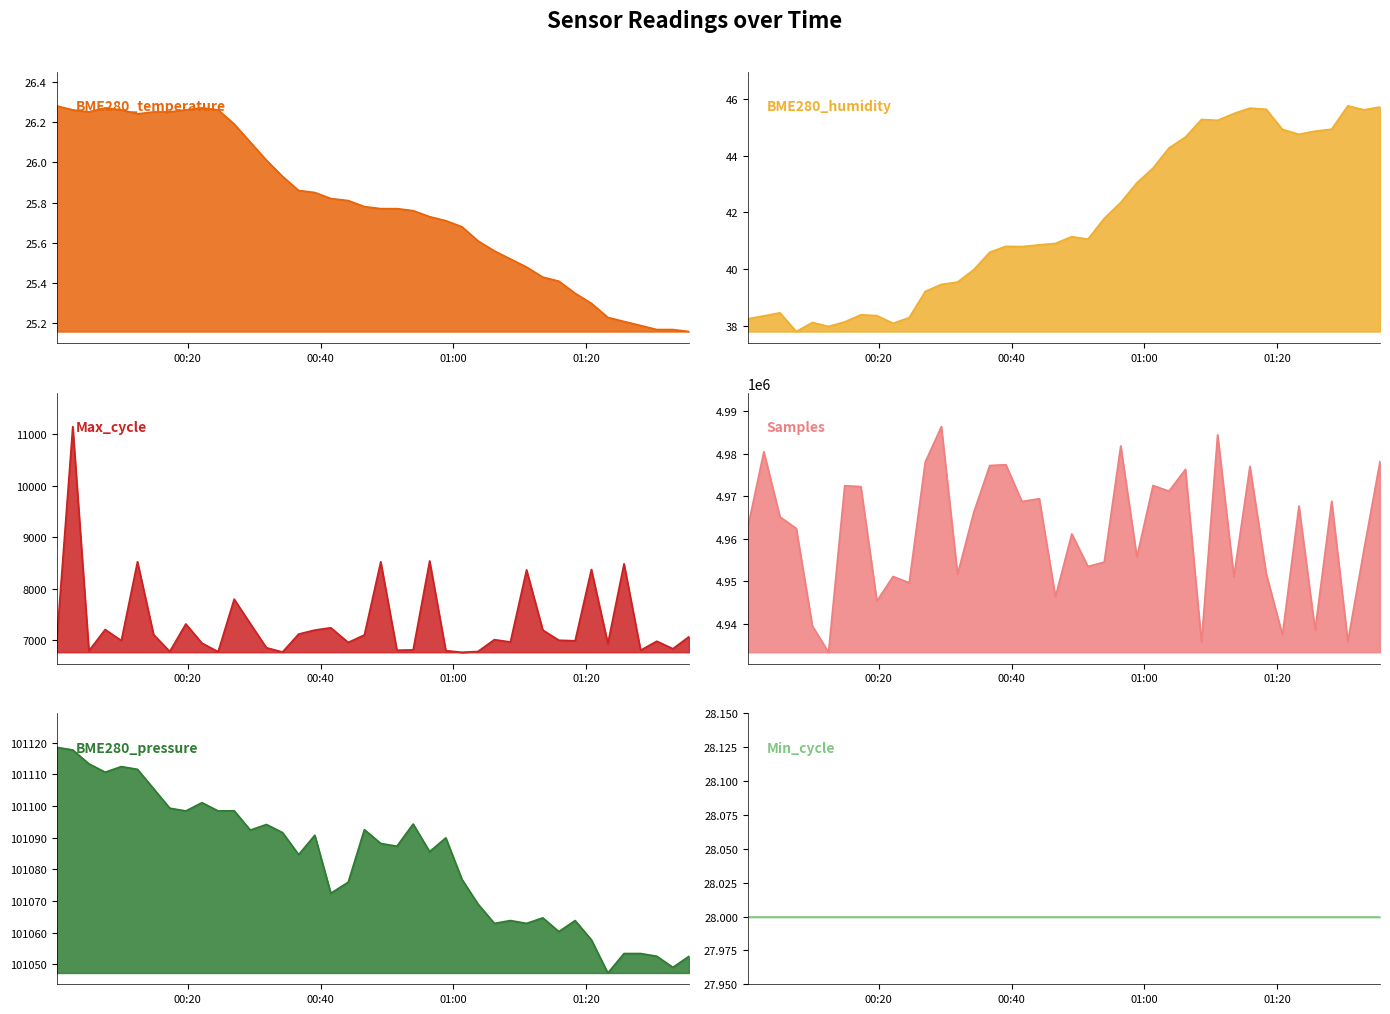

Does the chart have visible grid lines?

No